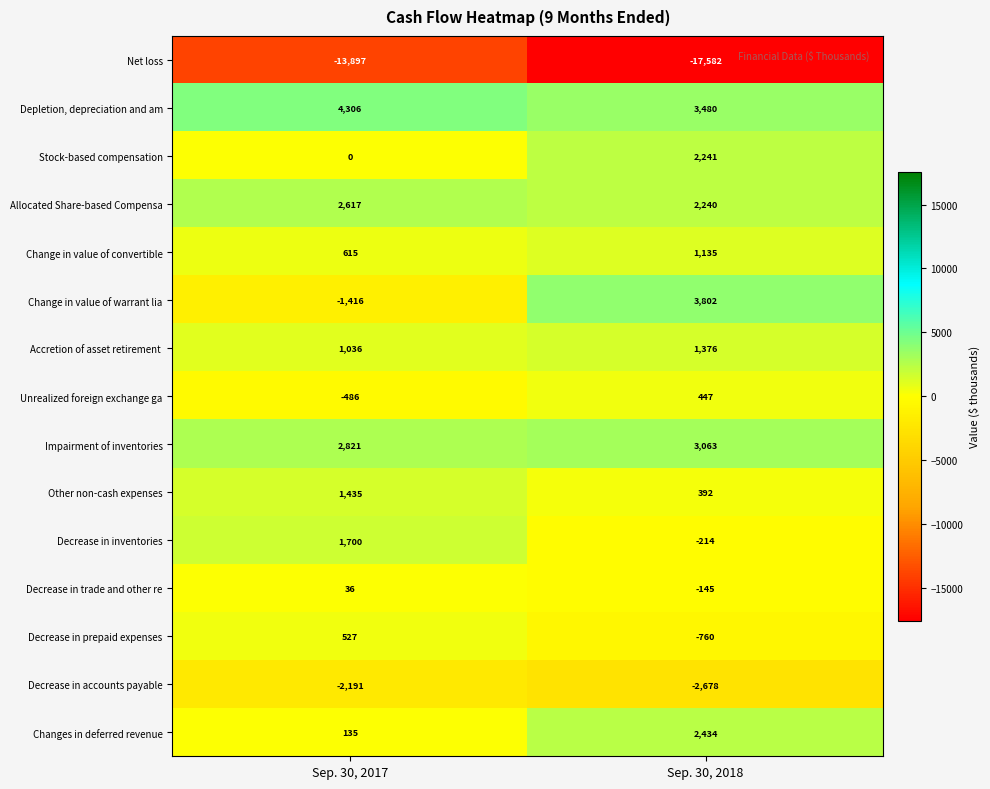

The value of Changes in deferred revenue at Sep. 30, 2018 is 2434. True or false?

True